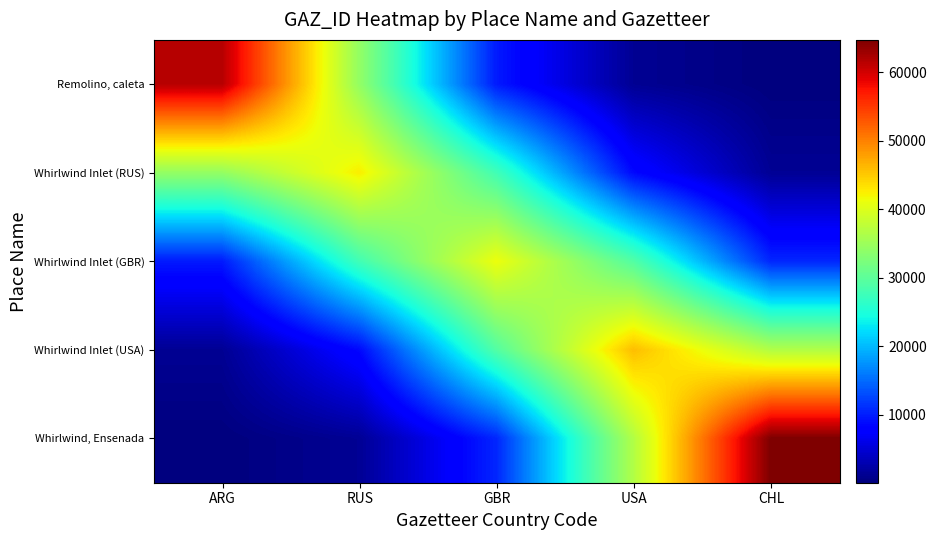

What is the smallest value displayed?

84.0